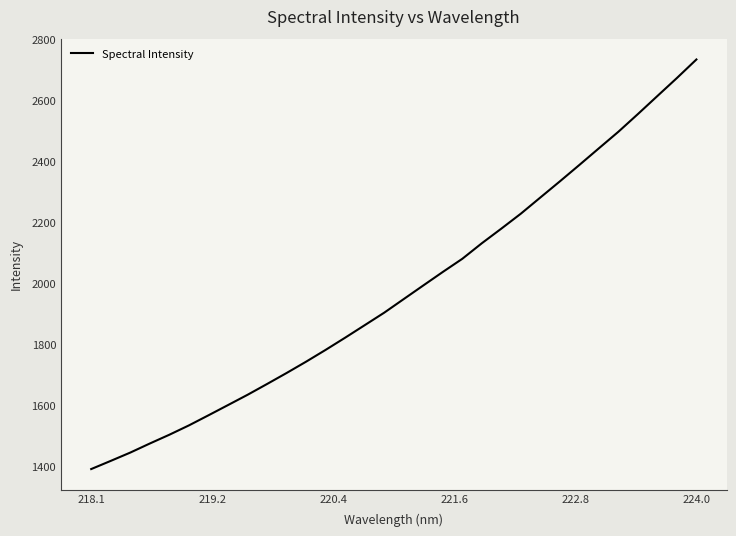

What is the maximum value shown in the chart?

2735.2